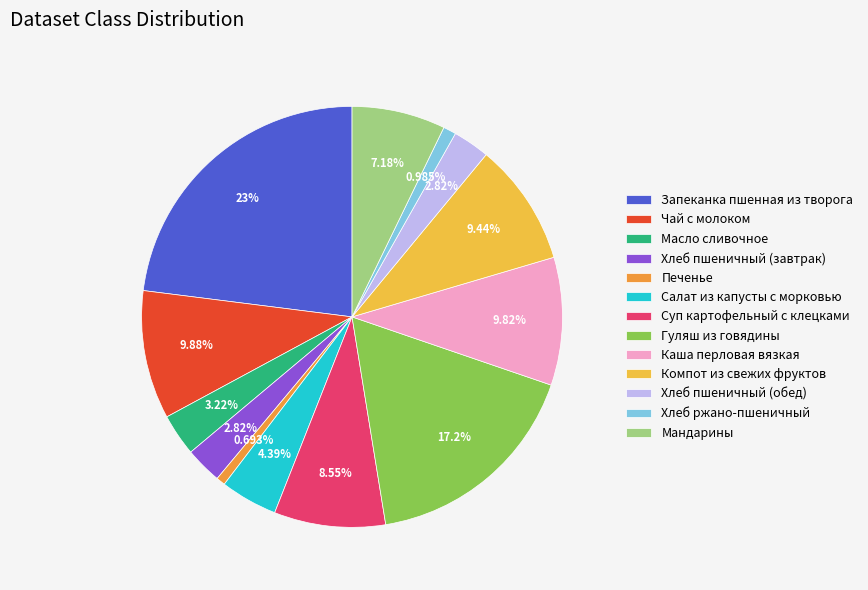

What is the ratio of the value at Компот из свежих фруктов to the value at Хлеб ржано-пшеничный?

9.6